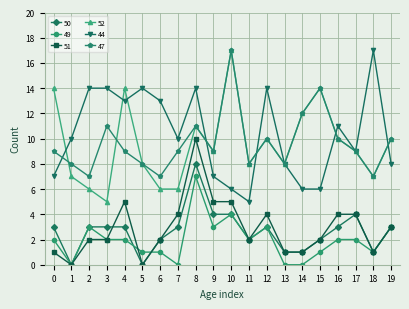

Reading left to right, what are all the values shown in this chart?

50: 0=3	1=0	2=3	3=3	4=3	5=0	6=2	7=3	8=8	9=4	10=4	11=2	12=3	13=1	14=1	15=2	16=3	17=4	18=1	19=3
49: 0=2	1=0	2=3	3=2	4=2	5=1	6=1	7=0	8=7	9=3	10=4	11=2	12=3	13=0	14=0	15=1	16=2	17=2	18=1	19=3
51: 0=1	1=0	2=2	3=2	4=5	5=0	6=2	7=4	8=10	9=5	10=5	11=2	12=4	13=1	14=1	15=2	16=4	17=4	18=1	19=3
52: 0=14	1=7	2=6	3=5	4=14	5=8	6=6	7=6	8=11	9=9	10=17	11=8	12=10	13=8	14=12	15=14	16=10	17=9	18=7	19=10
44: 0=7	1=10	2=14	3=14	4=13	5=14	6=13	7=10	8=14	9=7	10=6	11=5	12=14	13=8	14=6	15=6	16=11	17=9	18=17	19=8
47: 0=9	1=8	2=7	3=11	4=9	5=8	6=7	7=9	8=11	9=9	10=17	11=8	12=10	13=8	14=12	15=14	16=10	17=9	18=7	19=10